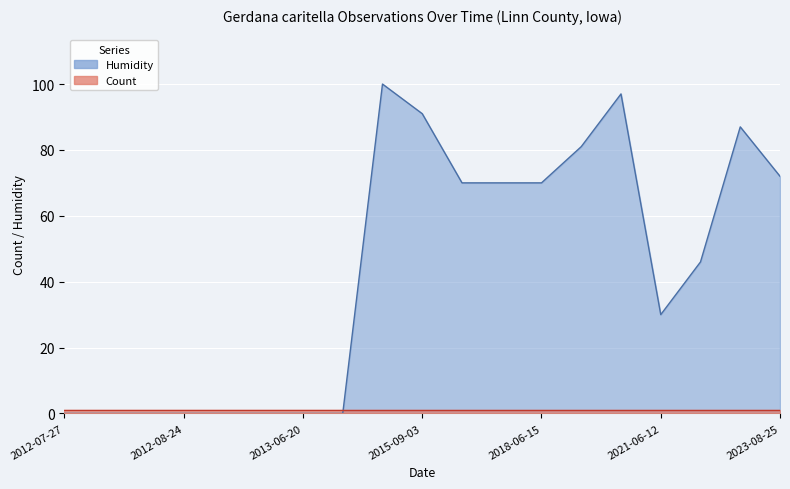

How many data points are less than 46?

9